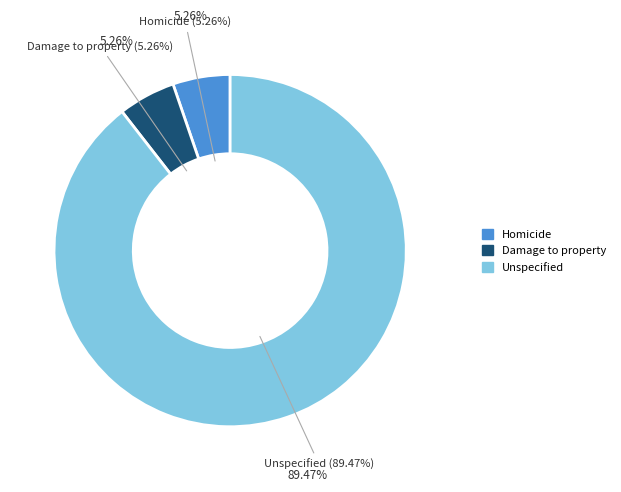

Which has a higher value, Damage to property or Homicide?

Damage to property